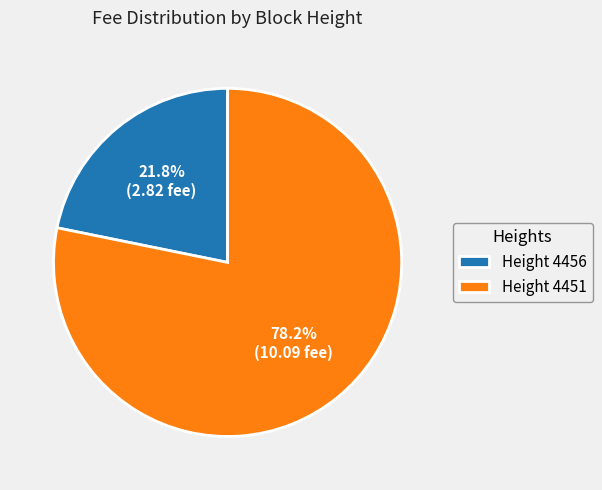

What is the ratio of the value at Height 4456 to the value at Height 4451?

0.3